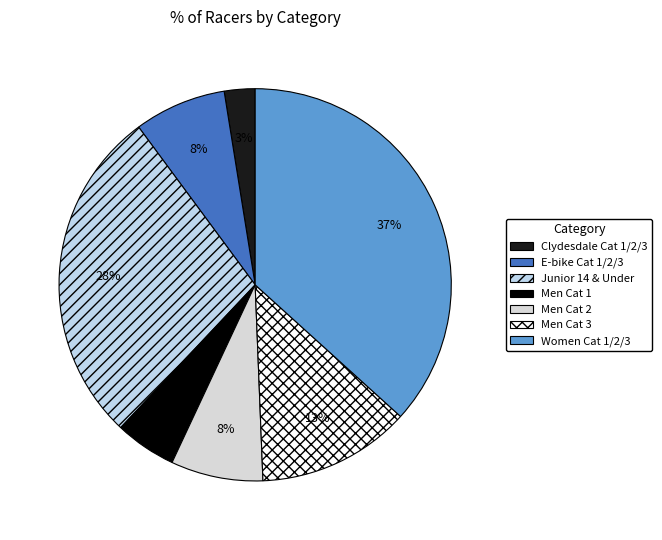

How many segments does this pie chart have?

7